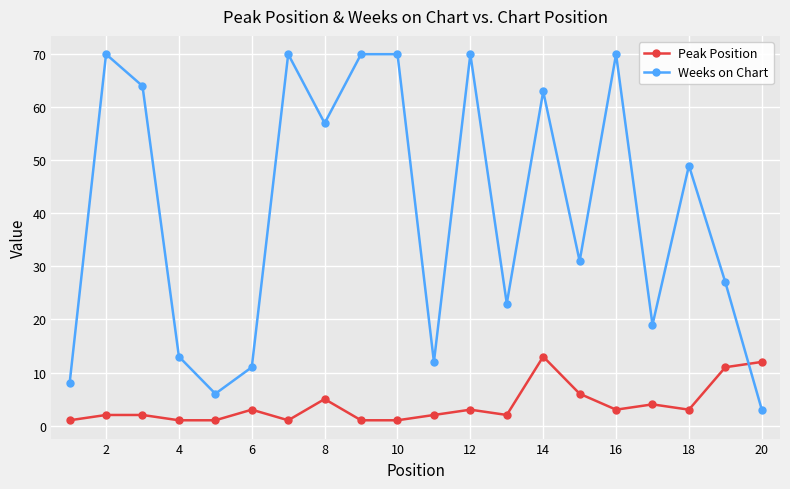

What is the minimum value shown in the chart?

1